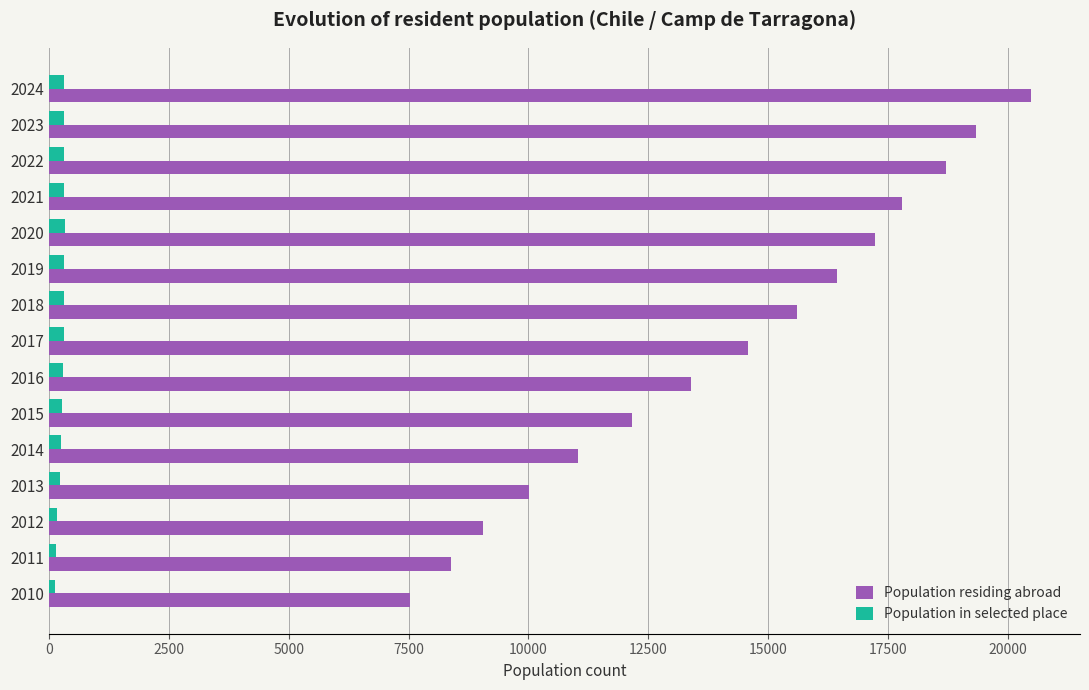

The value of Population residing abroad at 2019 is 16425. True or false?

True